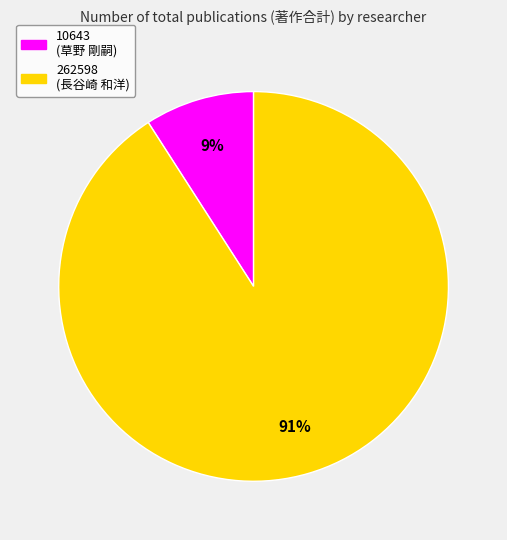

Between 262598 (長谷崎 和洋) and 10643 (草野 剛嗣), which is larger?

262598 (長谷崎 和洋)